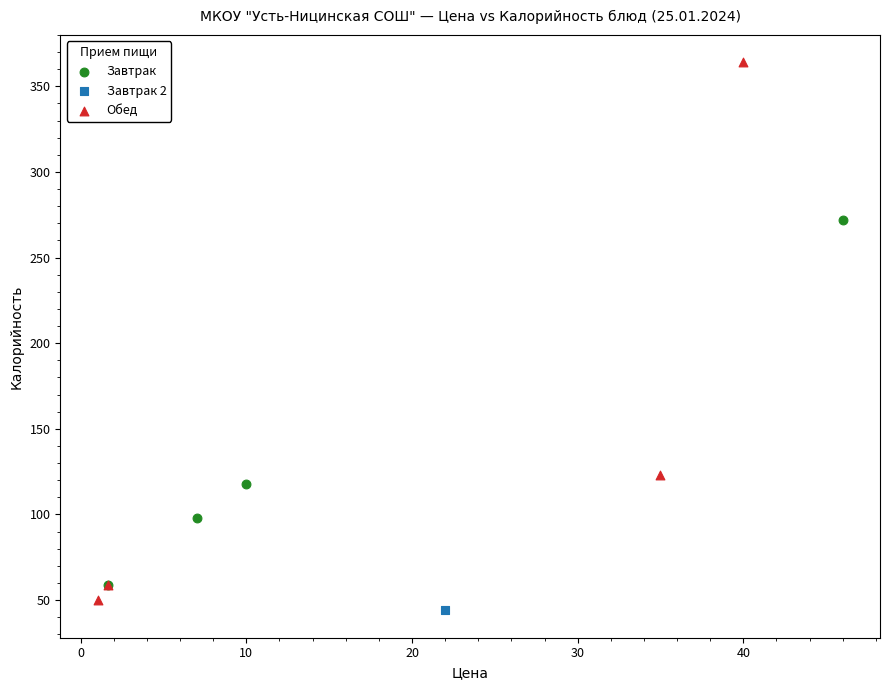

What are all the series names shown in the legend?

Завтрак, Завтрак 2, Обед